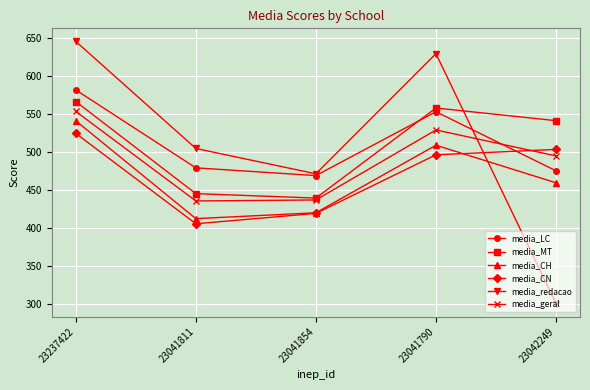

Which series changed the most between 23237422 and 23042249?

media_redacao